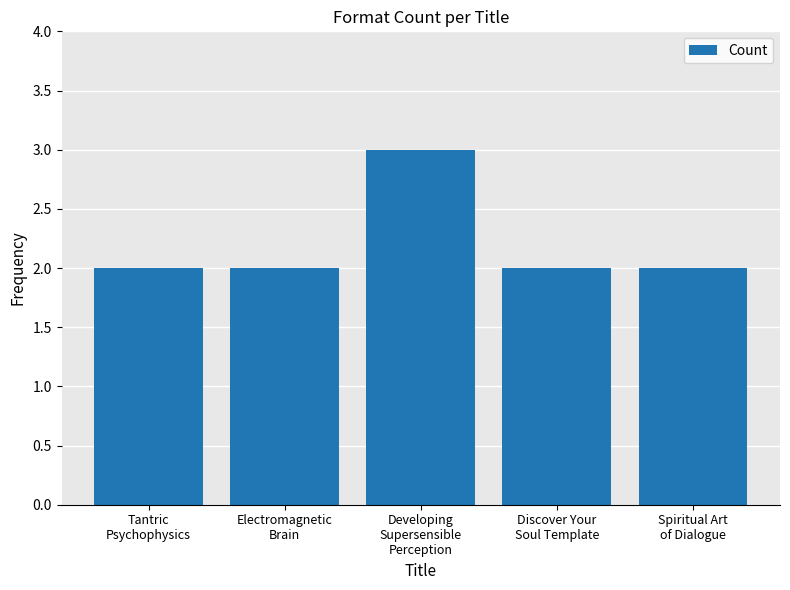

What is the ratio of the value at Developing
Supersensible
Perception to the value at Electromagnetic
Brain?

1.5